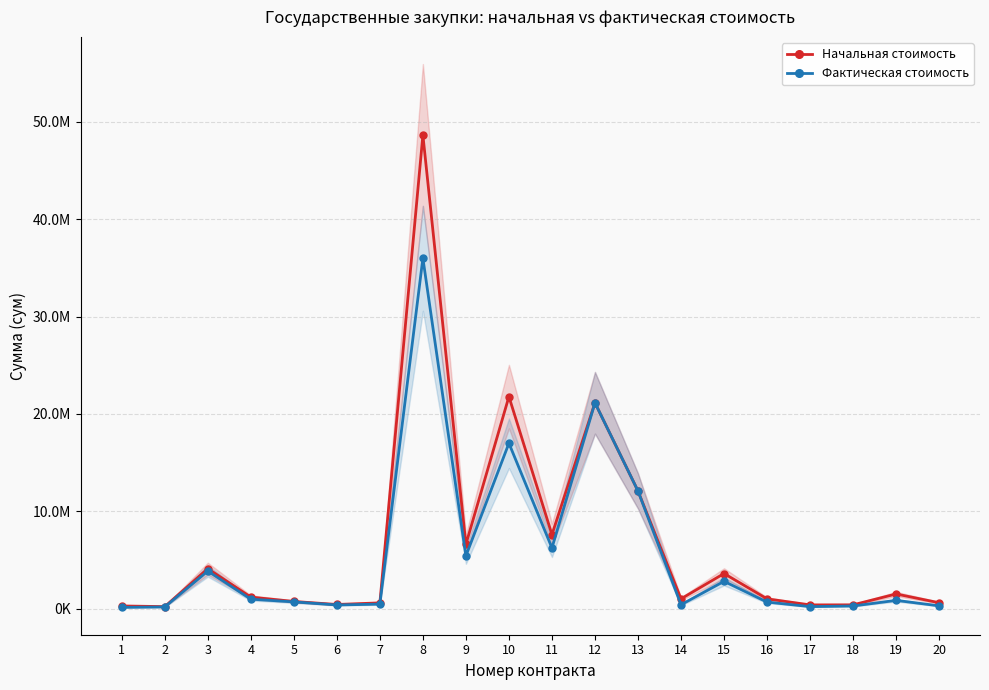

Is it true that Начальная стоимость equals 4224307 at 9?

False